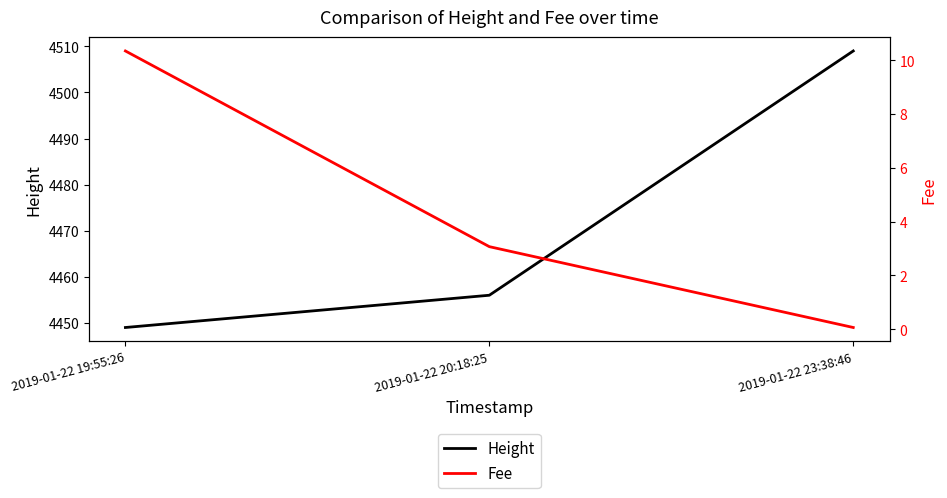

Is this an area chart (filled region under the line)?

No